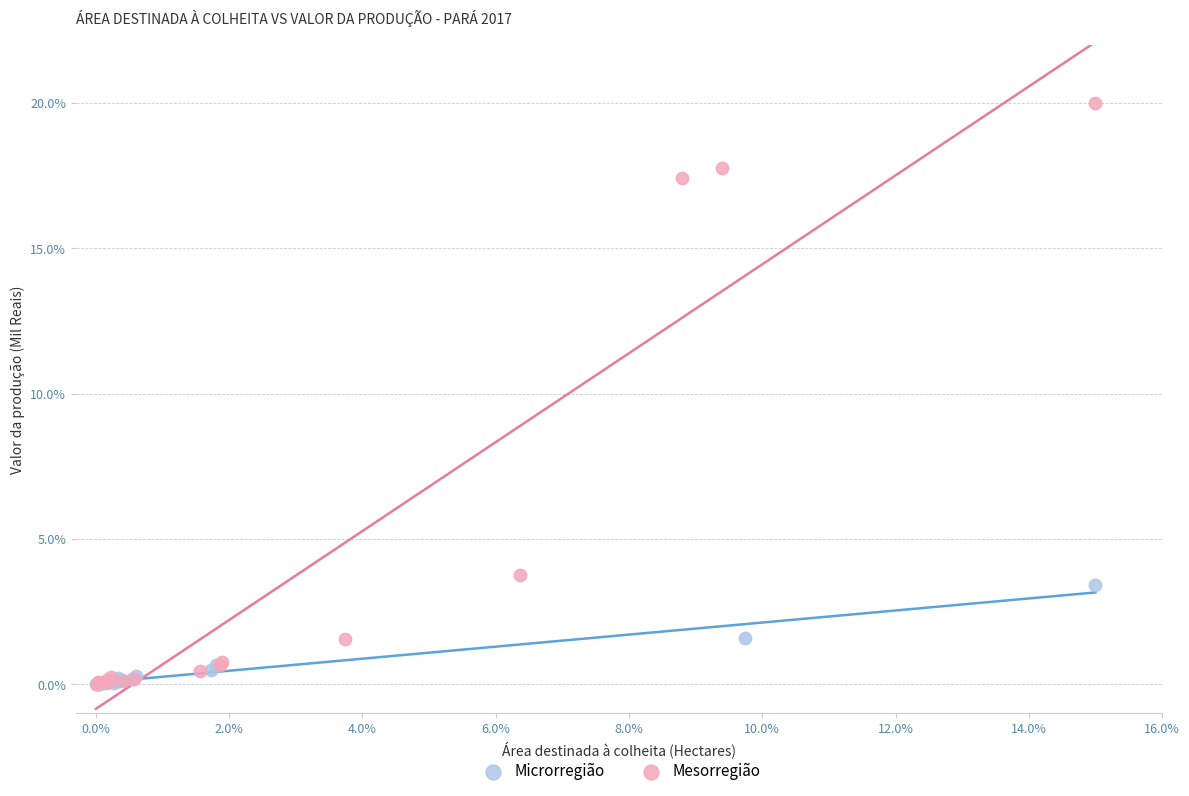

Which series contains the highest Y value?

Mesorregião